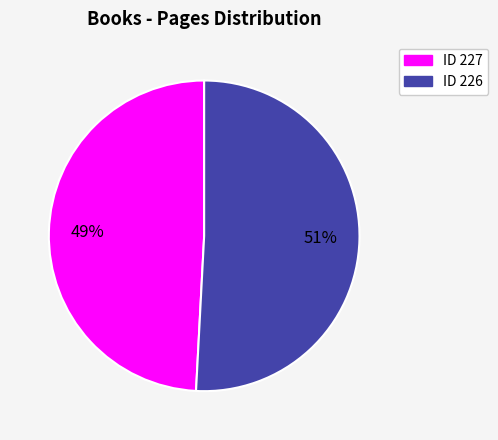

Is there any slice that represents more than half of the pie?

Yes